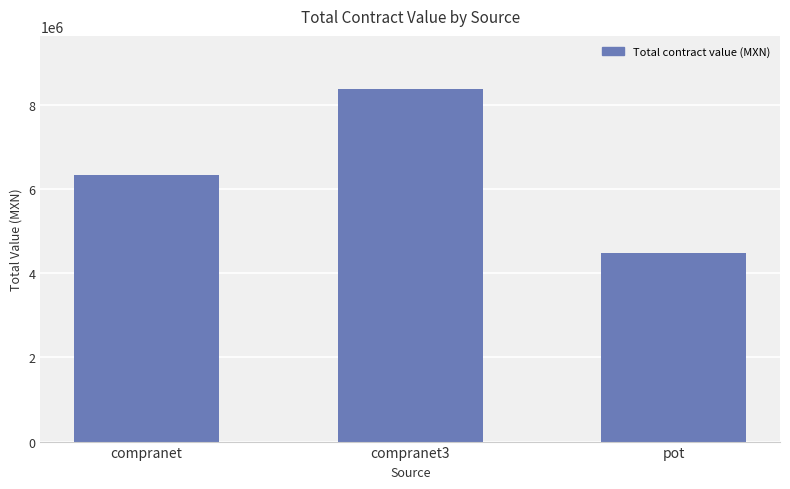

Reading left to right, extract all data points from this chart.

6339800.9	8374289.9	4472954.3